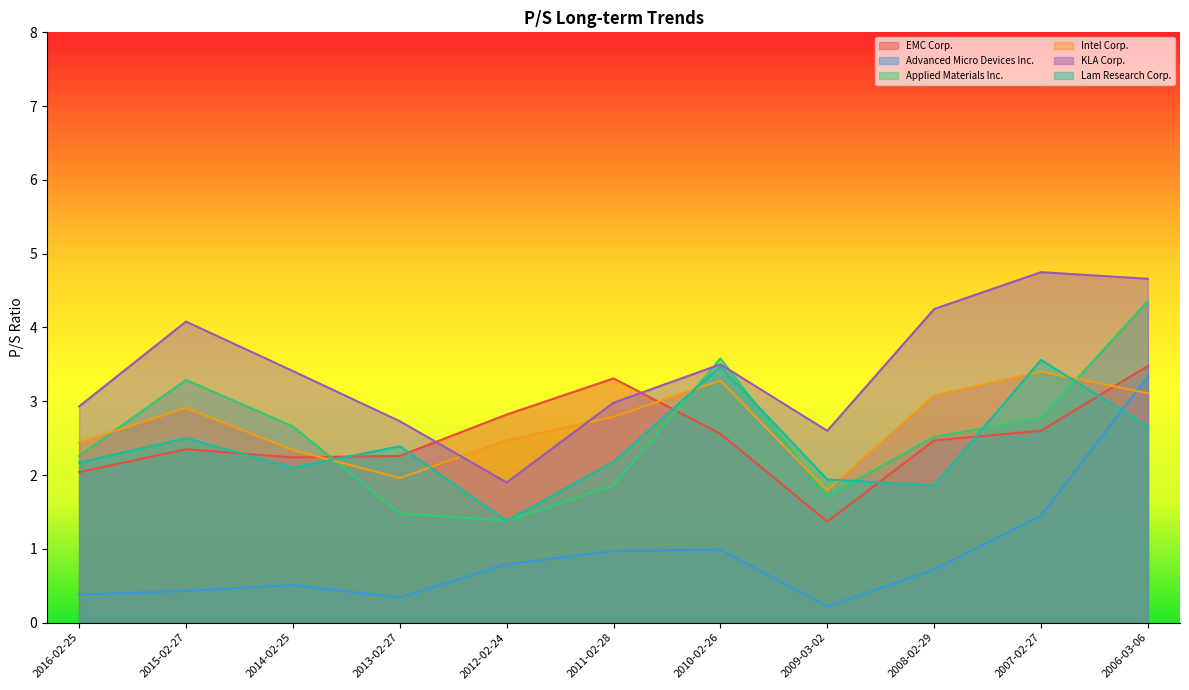

In KLA Corp., how many points are lower than both neighbors (excluding endpoints)?

2